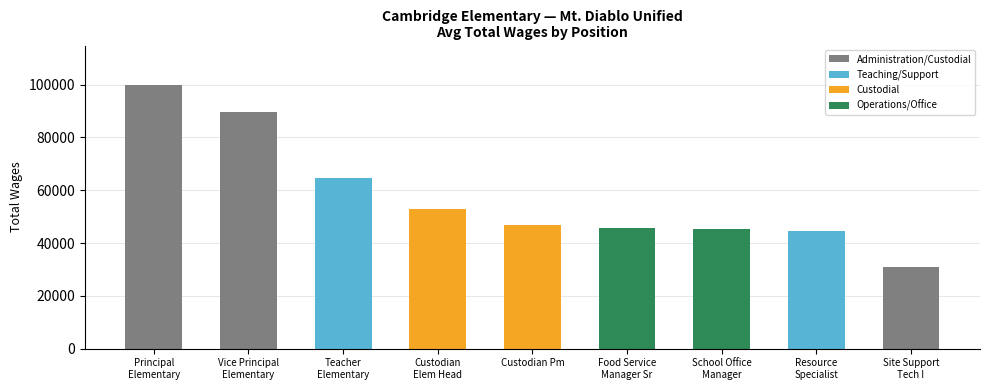

What is the value of the 4th bar from the left?

53021.0